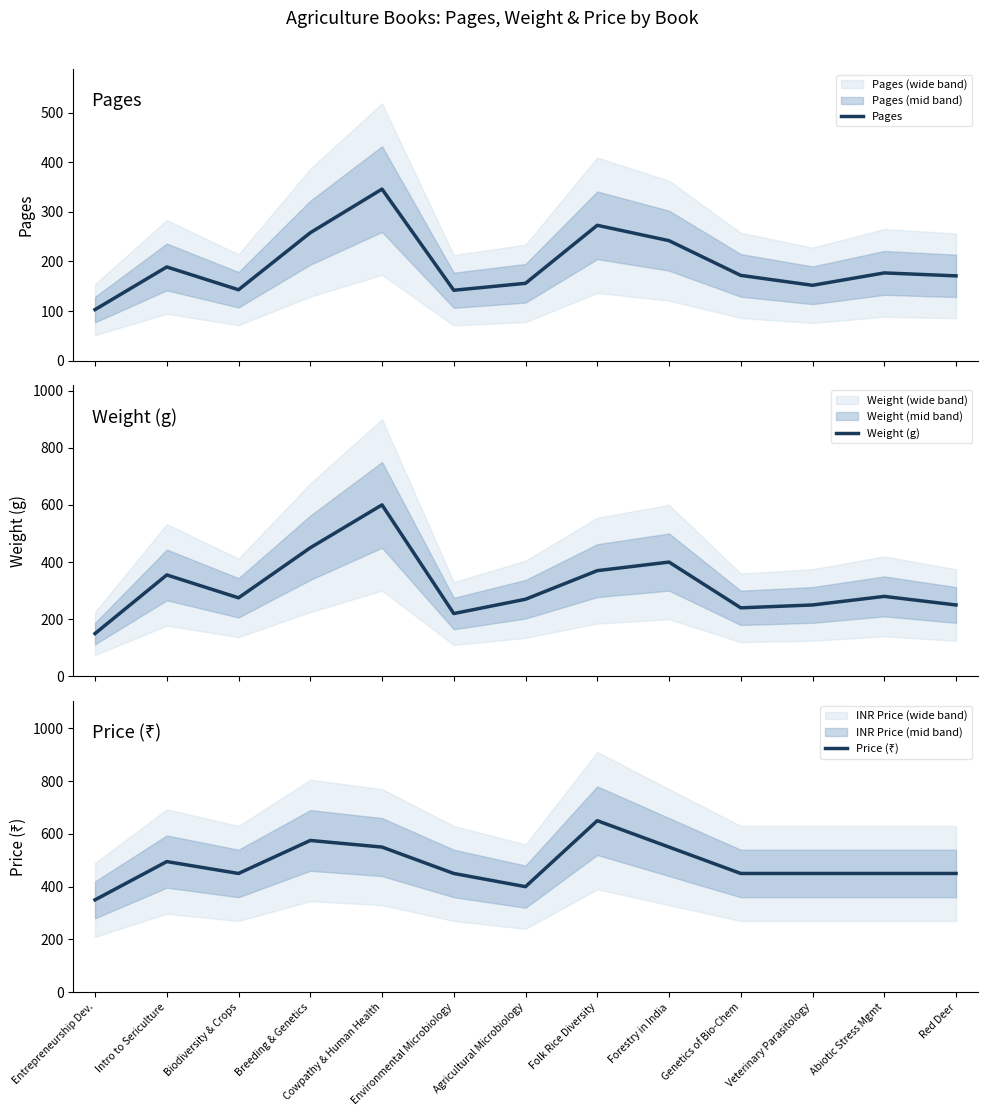

What is the sum of all Weight (g) values?

4110